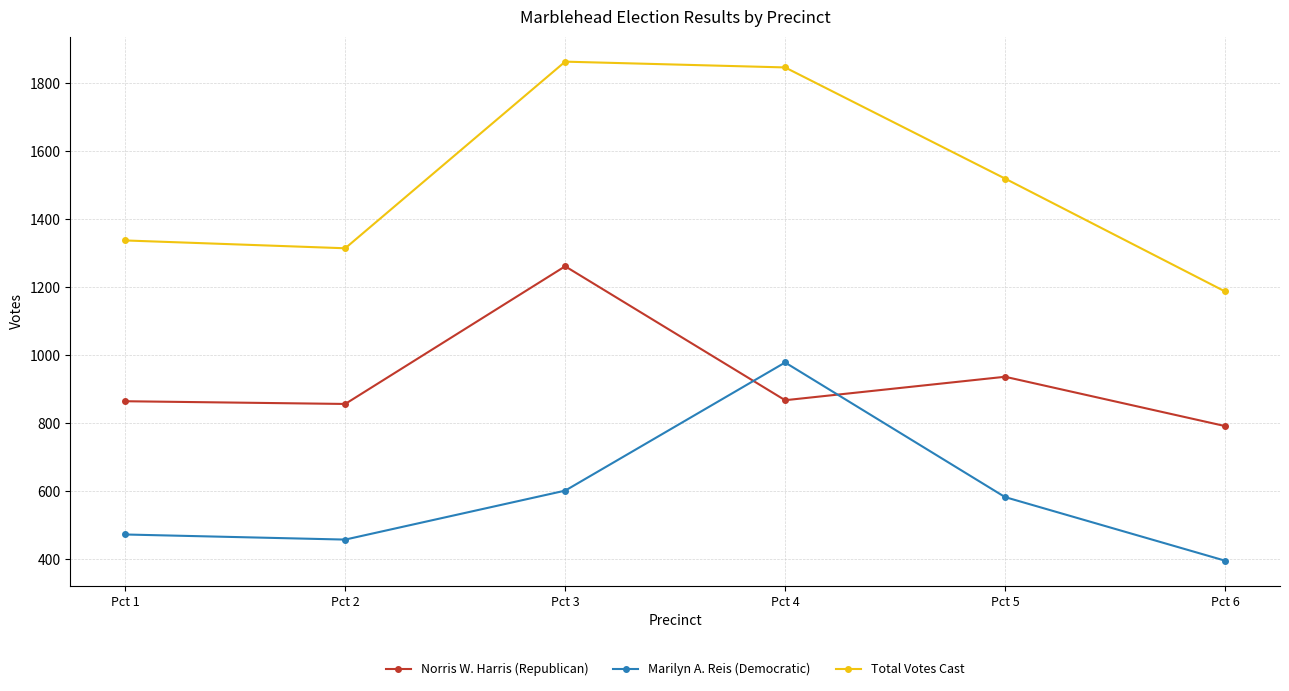

What is the value of the Marilyn A. Reis (Democratic) point at the 2nd from the left?

458